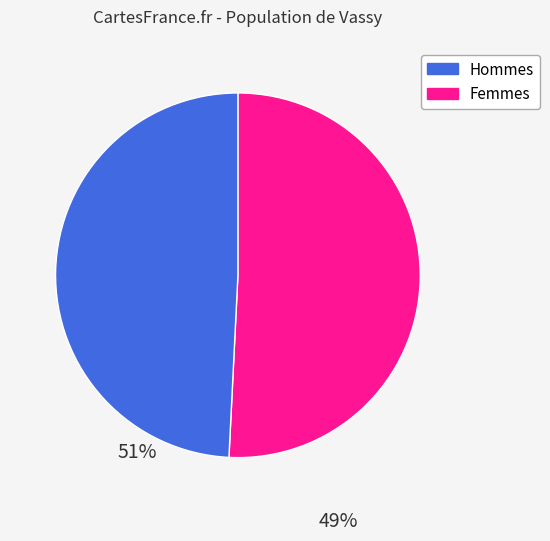

Is there a majority slice in this chart?

Yes